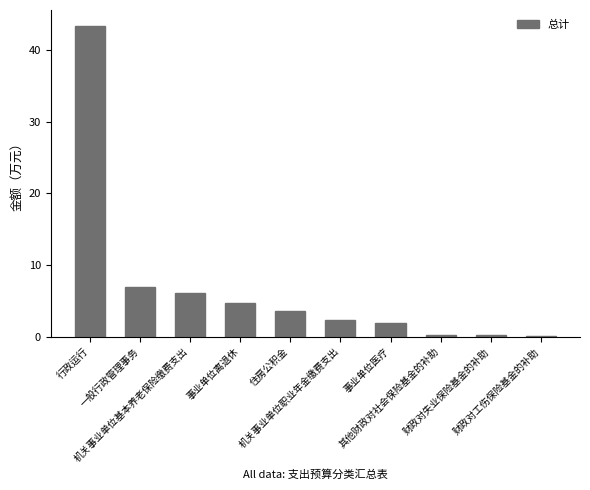

Does the chart contain stacked bars?

No